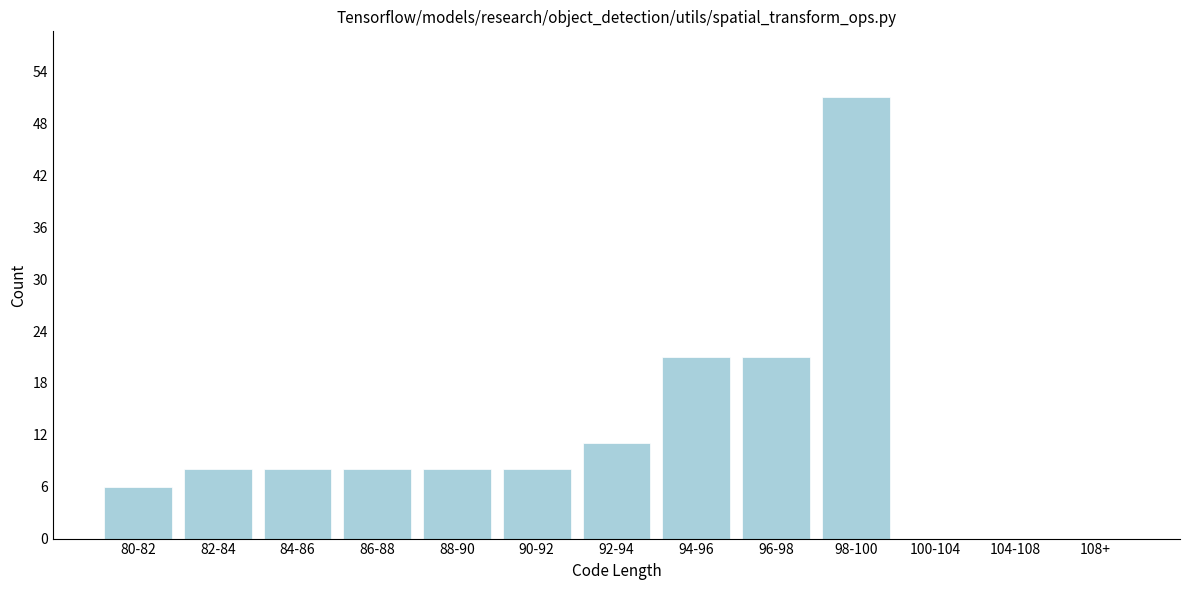

Reading left to right, extract all data points from this chart.

80-82=6	82-84=8	84-86=8	86-88=8	88-90=8	90-92=8	92-94=11	94-96=21	96-98=21	98-100=51	100-104=0	104-108=0	108+=0